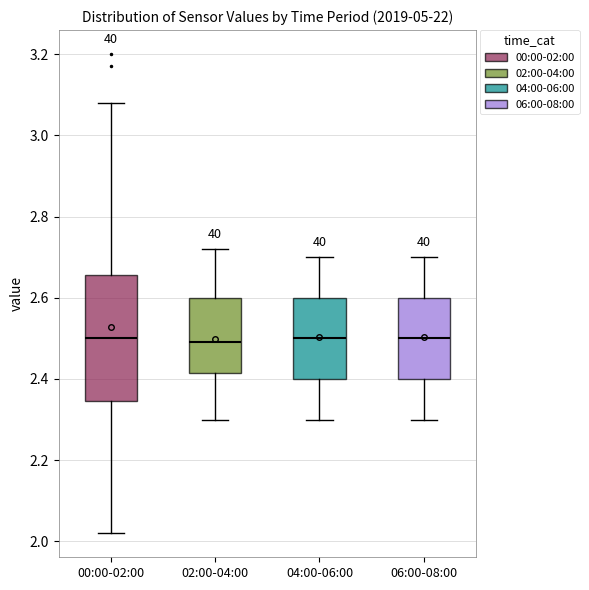

Reading left to right, transcribe this box plot: for each box, give where its median line is, the range the box spans, and where its two whiskers end, as read against the y-axis. The values are not printed on the chart, so give them approximately, as read against the axis.

00:00-02:00: median 2.50, box 2.34 to 2.66, whiskers 2.02 to 3.08
02:00-04:00: median 2.50, box 2.42 to 2.60, whiskers 2.30 to 2.72
04:00-06:00: median 2.50, box 2.40 to 2.60, whiskers 2.30 to 2.70
06:00-08:00: median 2.50, box 2.40 to 2.60, whiskers 2.30 to 2.70